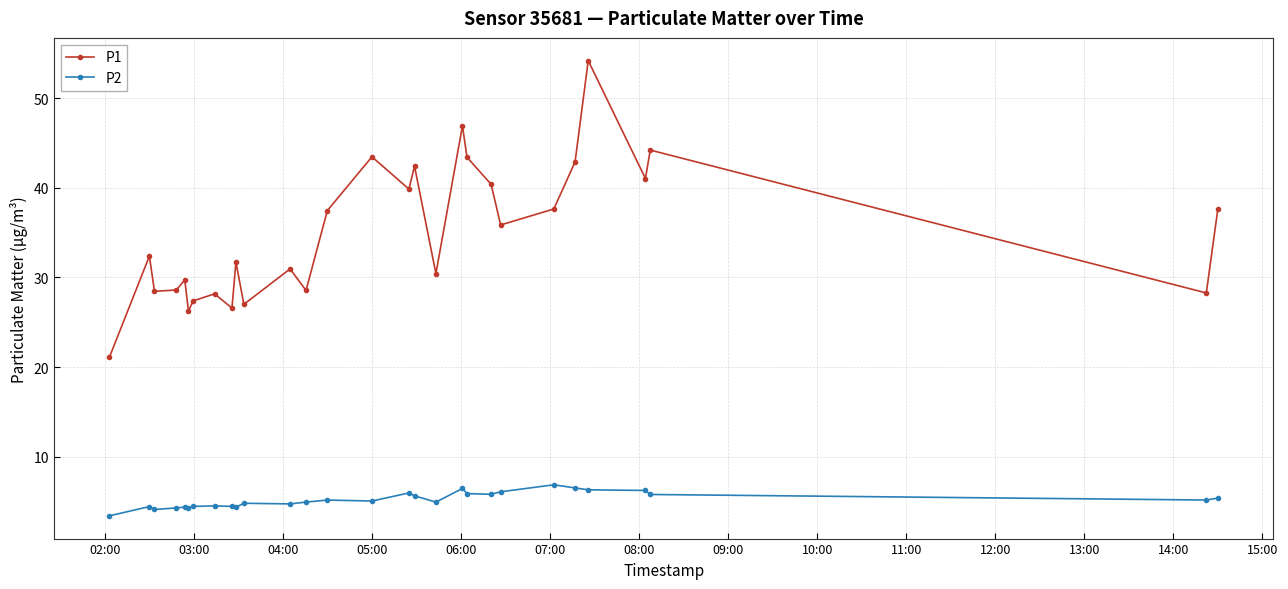

How many values in the P1 series are below 32?

14